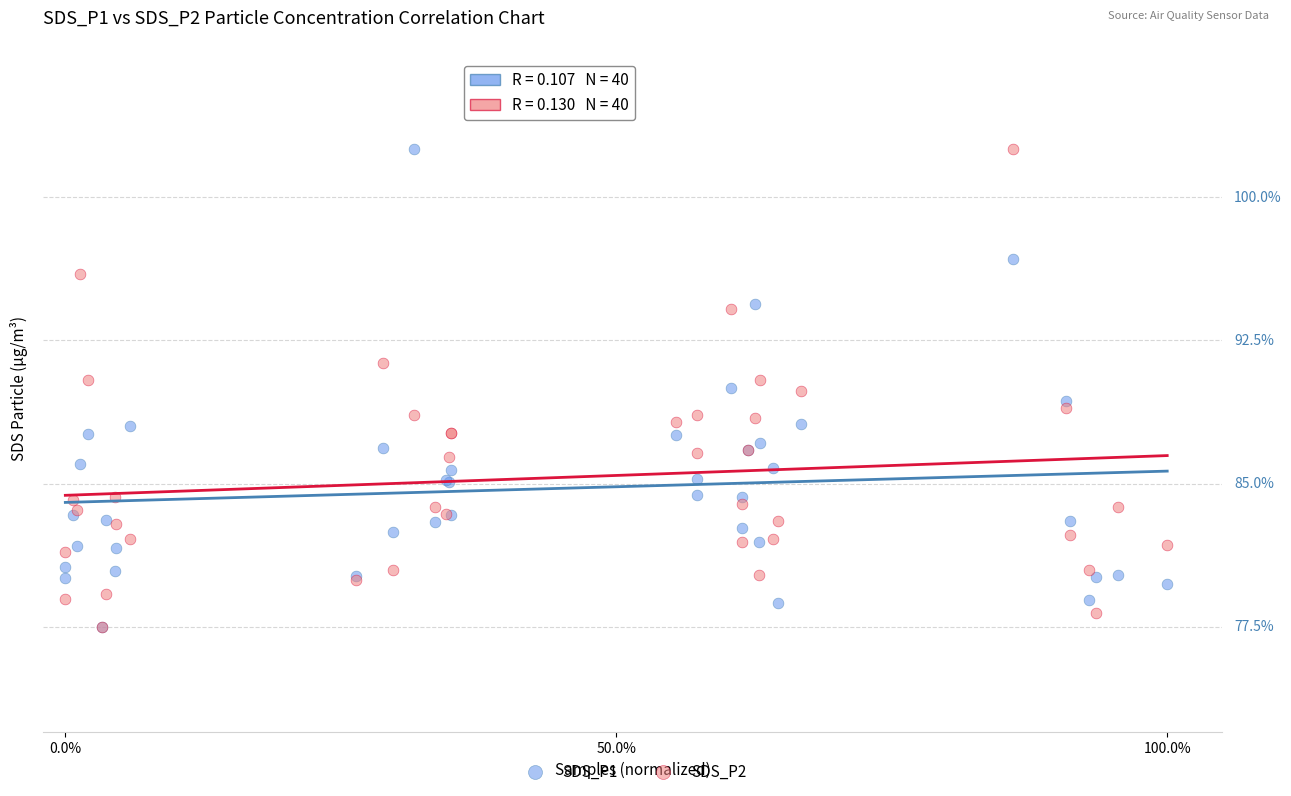

What are all the series names shown in the legend?

SDS_P1, SDS_P2